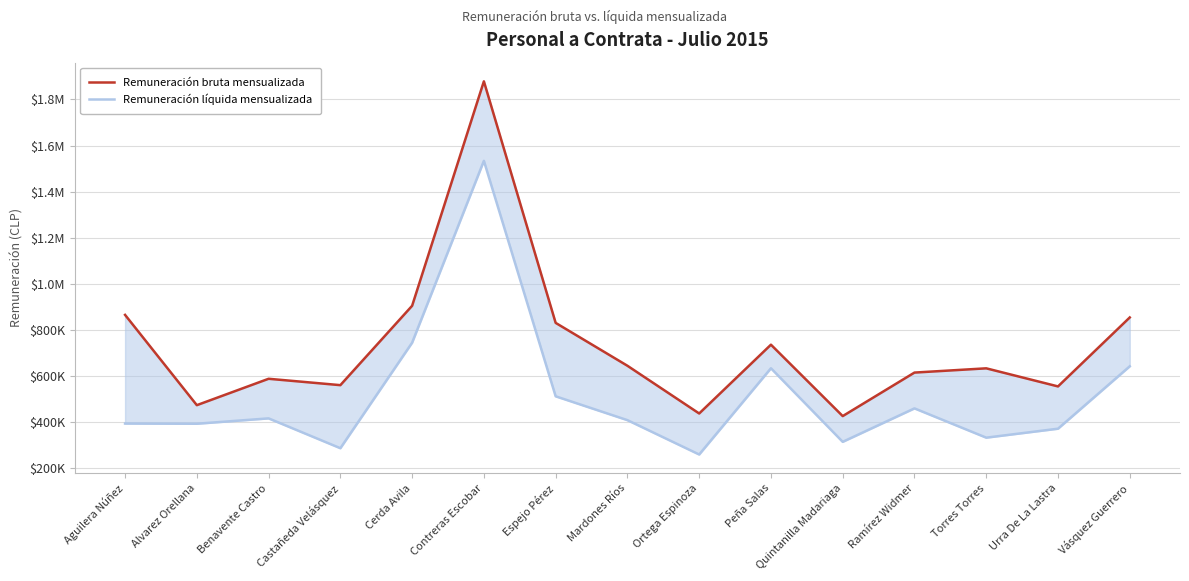

True or false: Remuneración bruta mensualizada and Remuneración líquida mensualizada intersect in this chart.

False